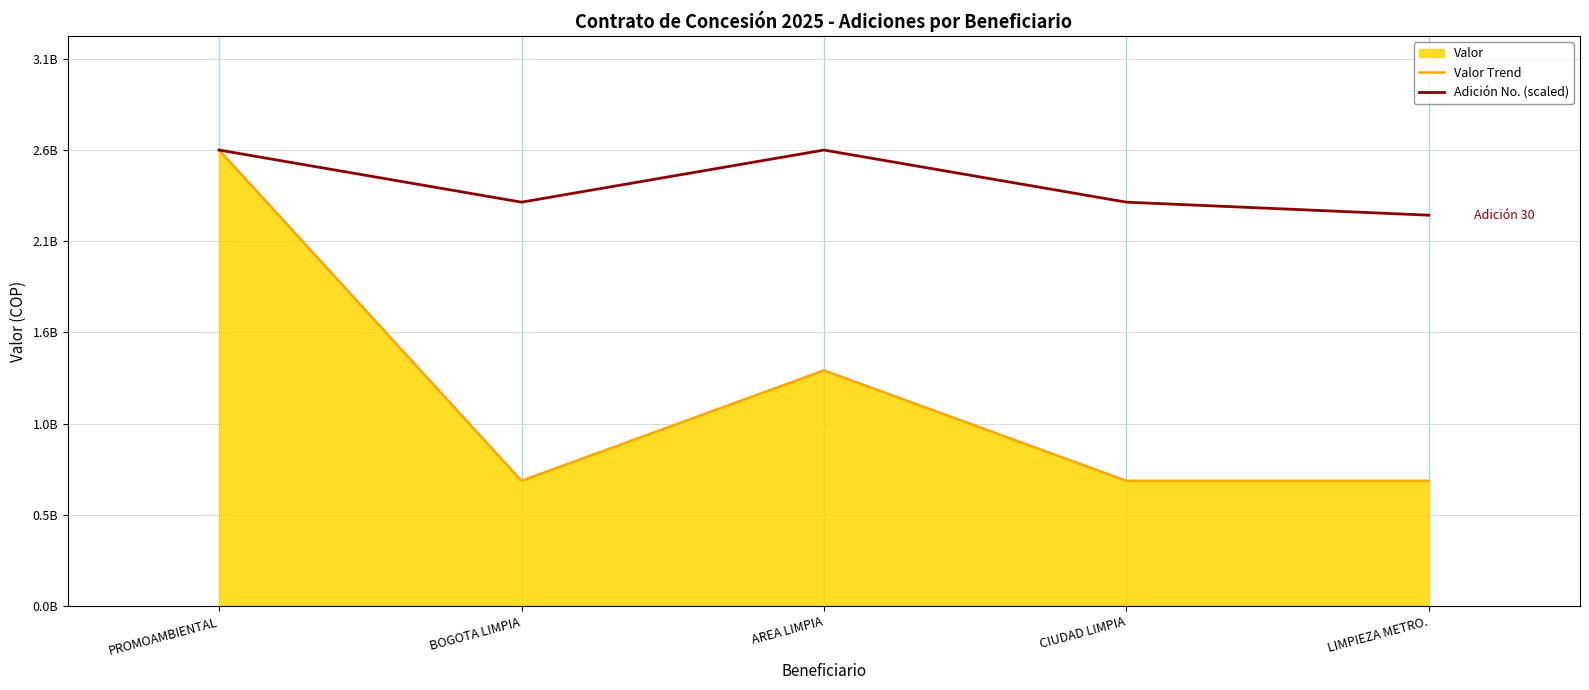

True or false: Adición No. (scaled) has a value of 602744776.5 at PROMOAMBIENTAL.

False